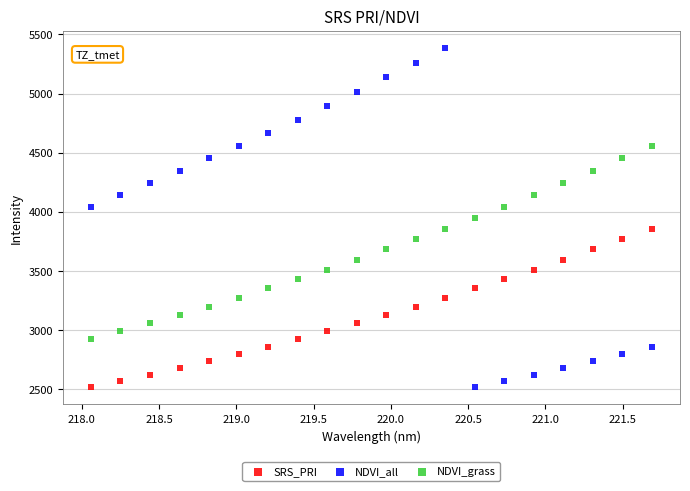

Which series has the widest spread of Y values?

NDVI_all